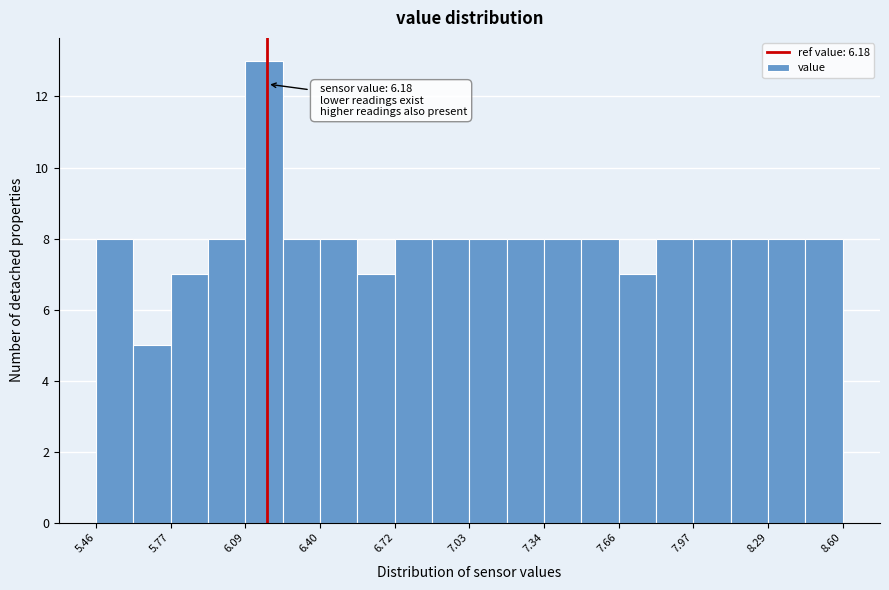

Read against the x-axis, roughly where is the centre of the tallest bar?

6.15